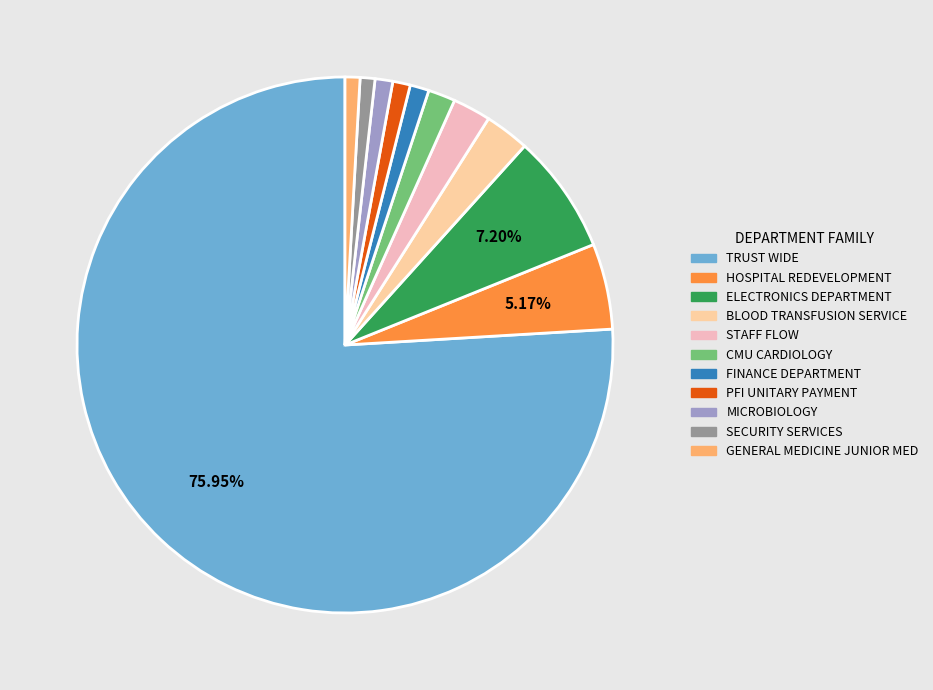

How many slices are in this pie chart?

11